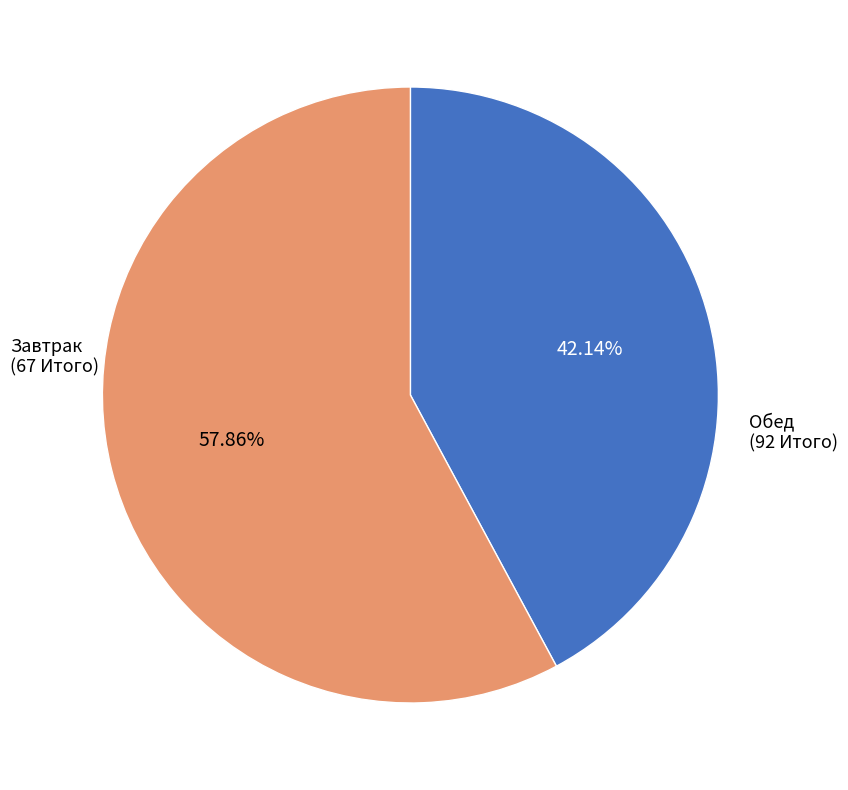

To the nearest percent, what is the combined percentage of Обед and Завтрак?

100%